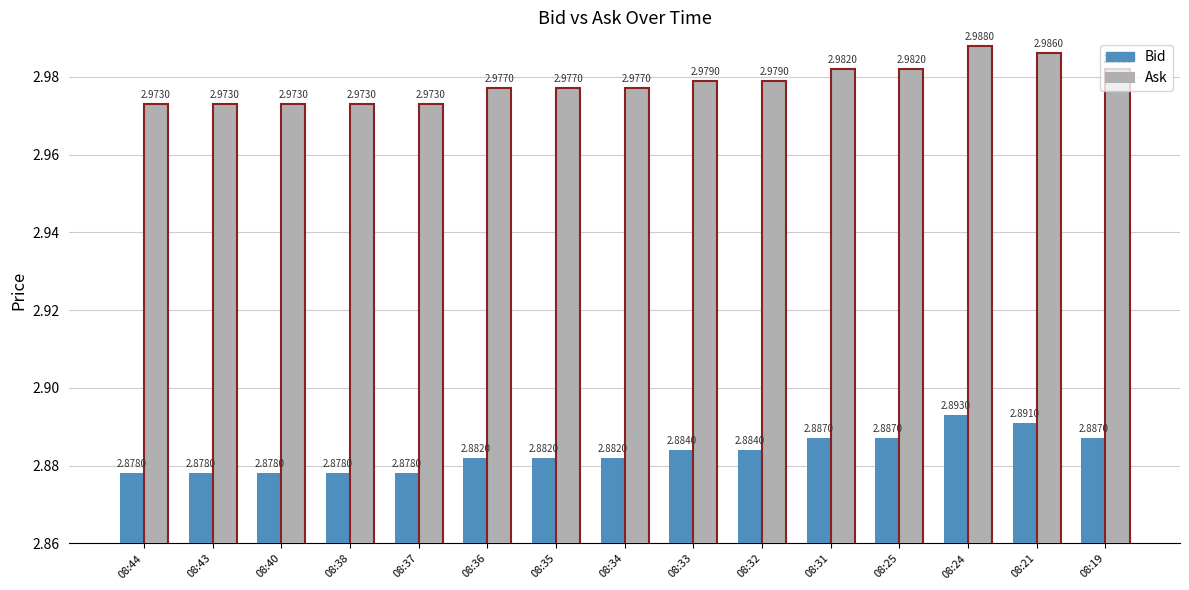

Does the chart contain any negative values?

No